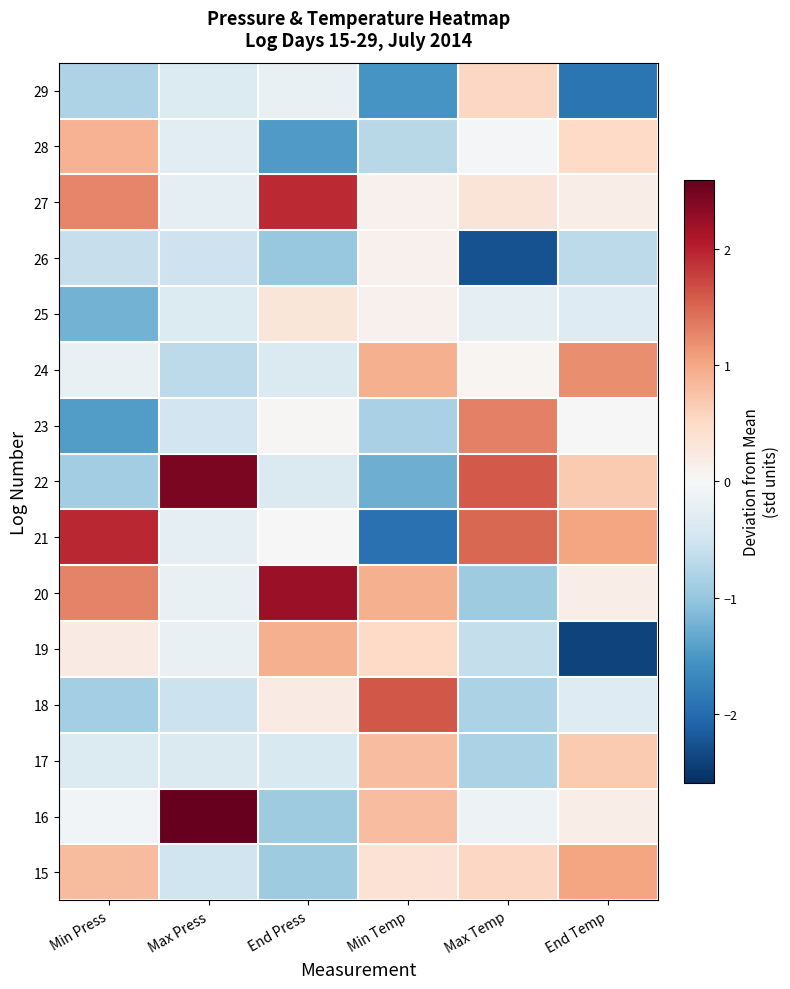

At Max Press, list the series in order from largest to smallest.

16, 22, 20, 19, 21, 27, 28, 29, 25, 17, 23, 15, 26, 18, 24